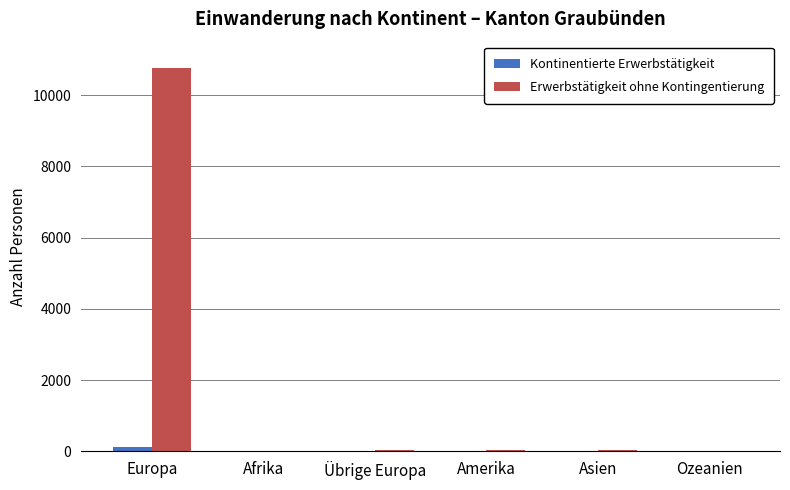

Which label corresponds to the largest value in the chart?

Europa